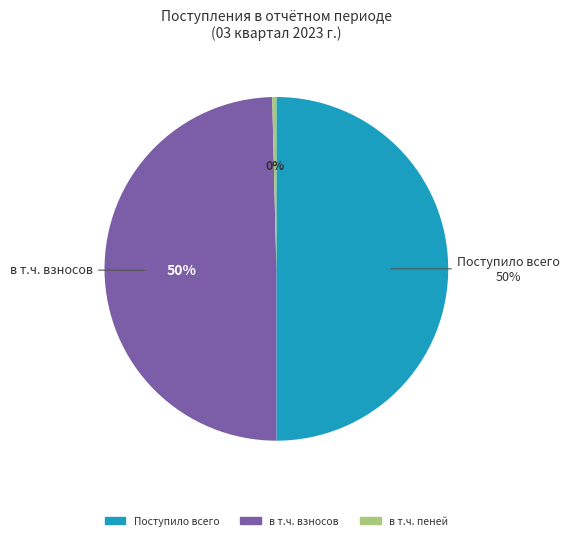

Between в т.ч. пеней and в т.ч. взносов, which is larger?

в т.ч. взносов